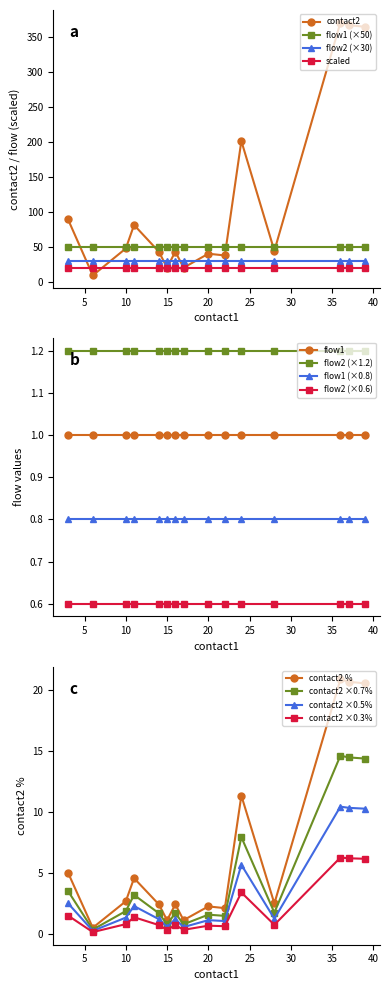

What is the spread (max minus min) of values at 18?

31